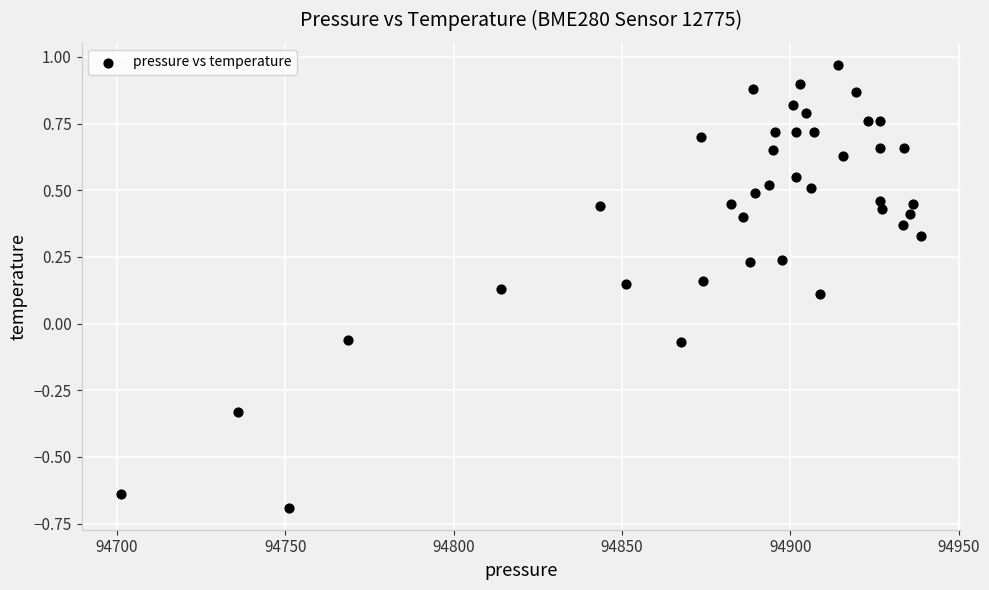

What is the range of X values (max minus min)?

237.4